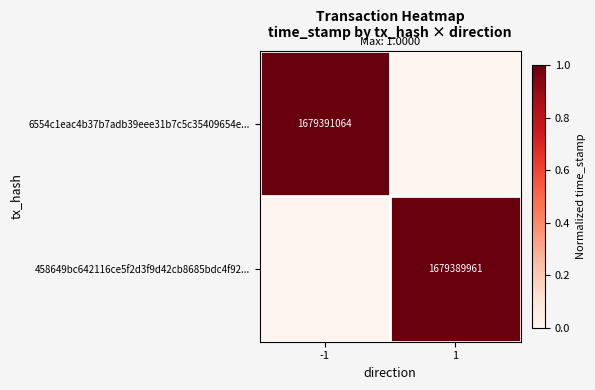

The 6554c1eac4b37b7adb39eee31b7c5c35409654e... series shows 1679391064 at -1. True or false?

True